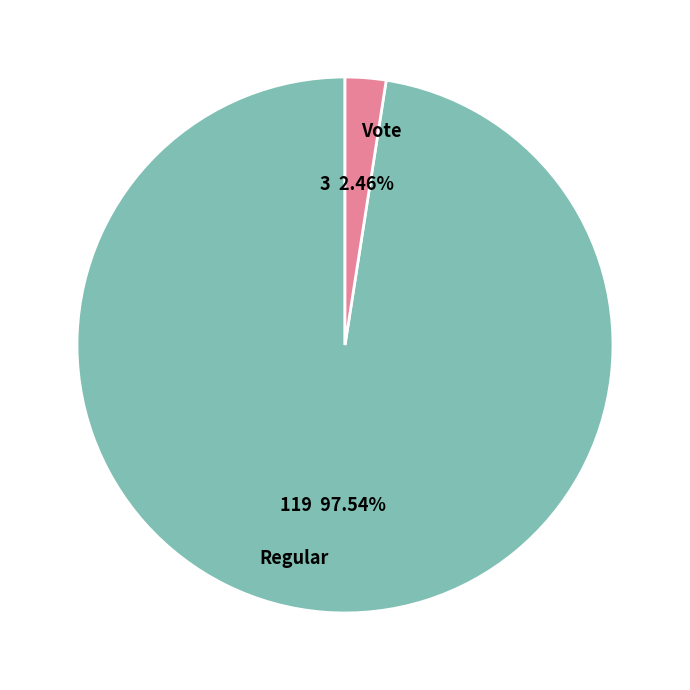

Which category has the smallest portion of the pie?

Vote